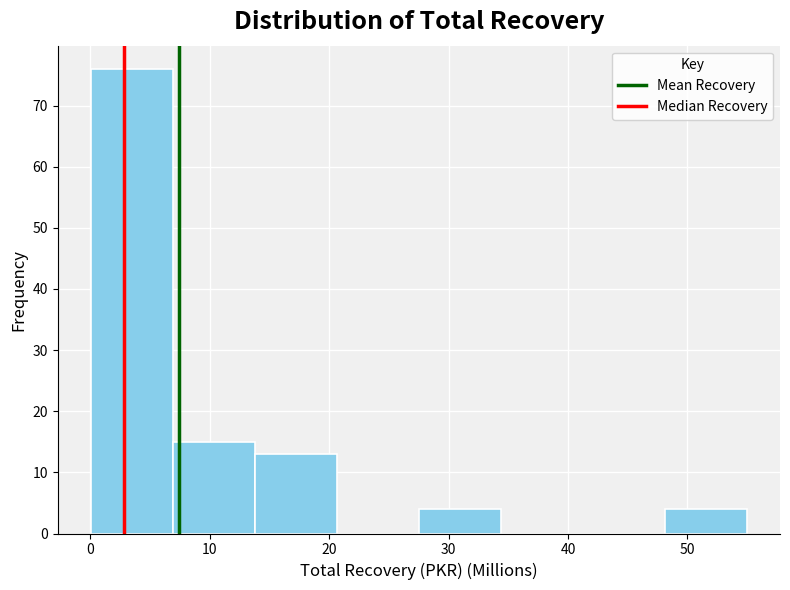

Over which range of the x-axis is the bar tallest?

0 to 7